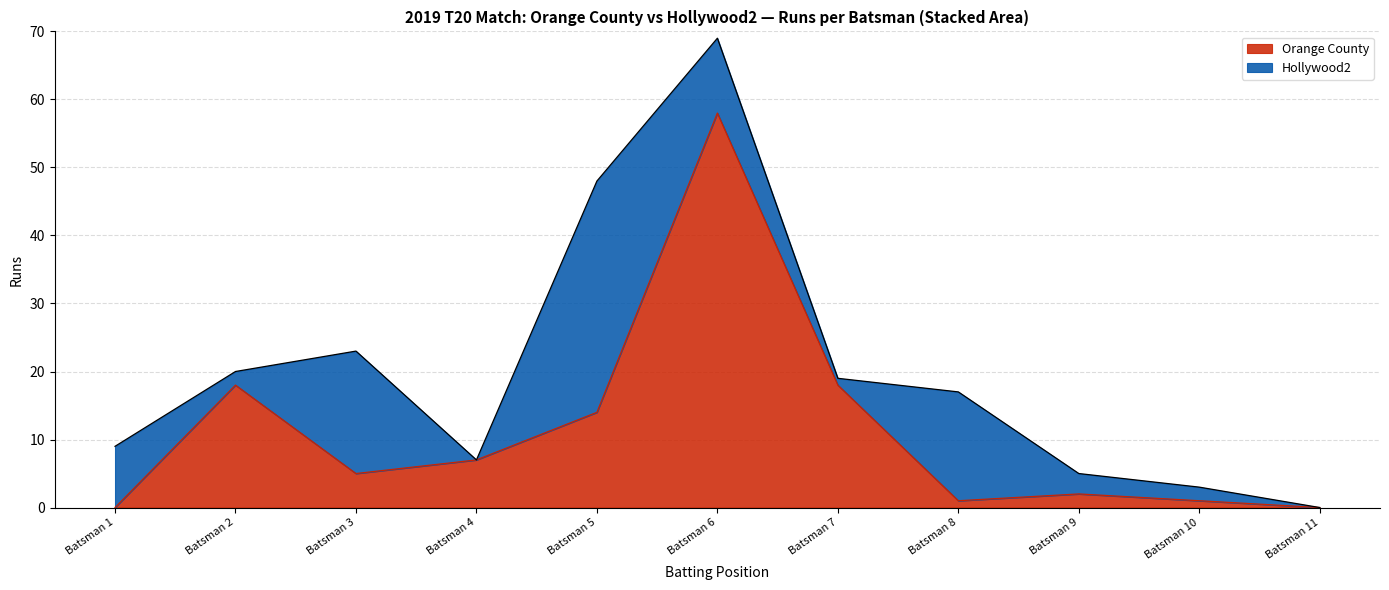

What is the total value across all series at Batsman 6?

69